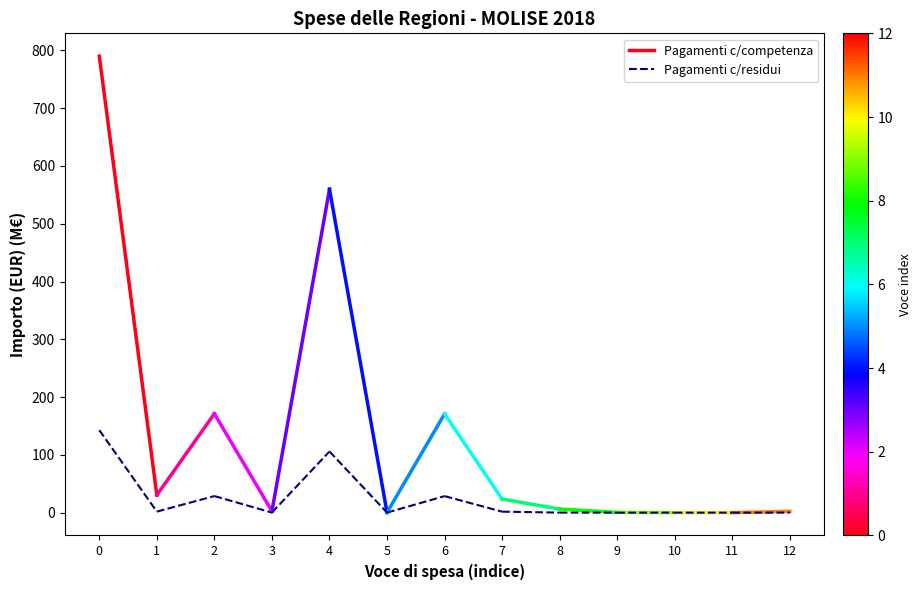

Reading left to right, extract all data points from this chart.

Pagamenti c/competenza: 790.0	30.4
Pagamenti c/residui: 142.8	1.9